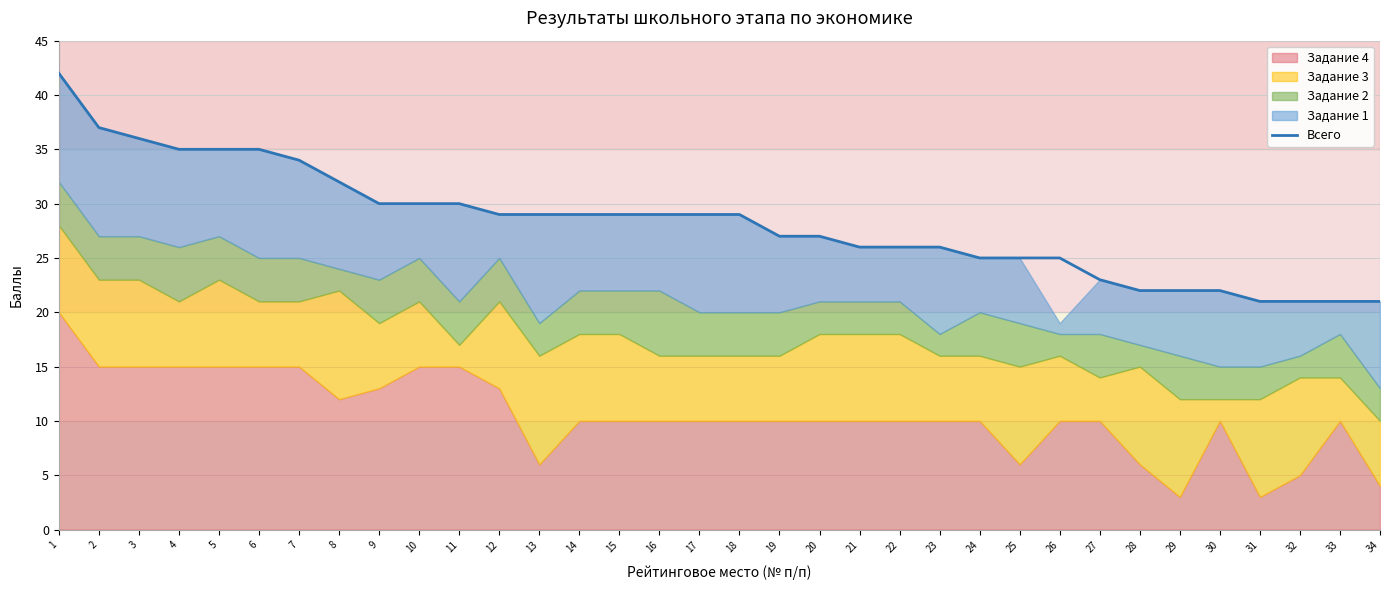

What is the value of the 20th point from the left?

27